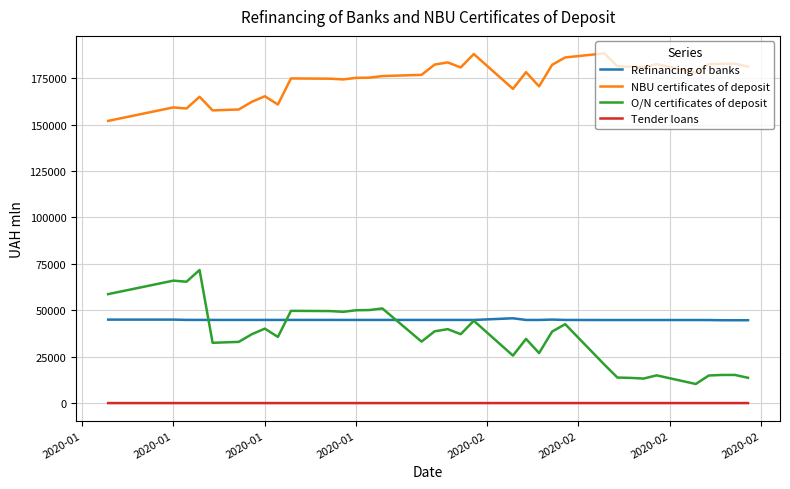

What is the maximum value for Refinancing of banks?

45736.9